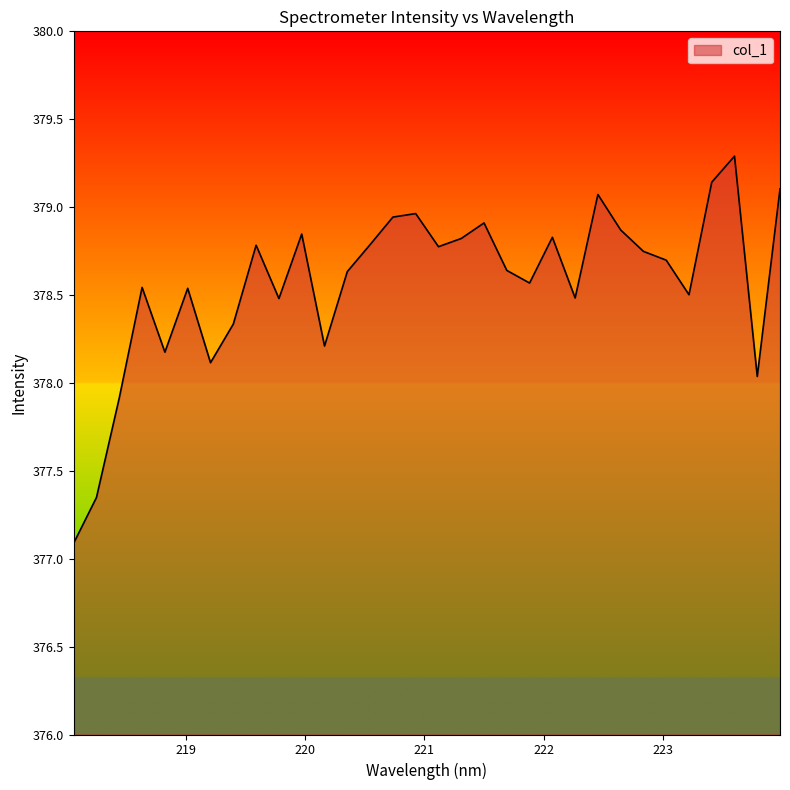

What is the average value?

378.6